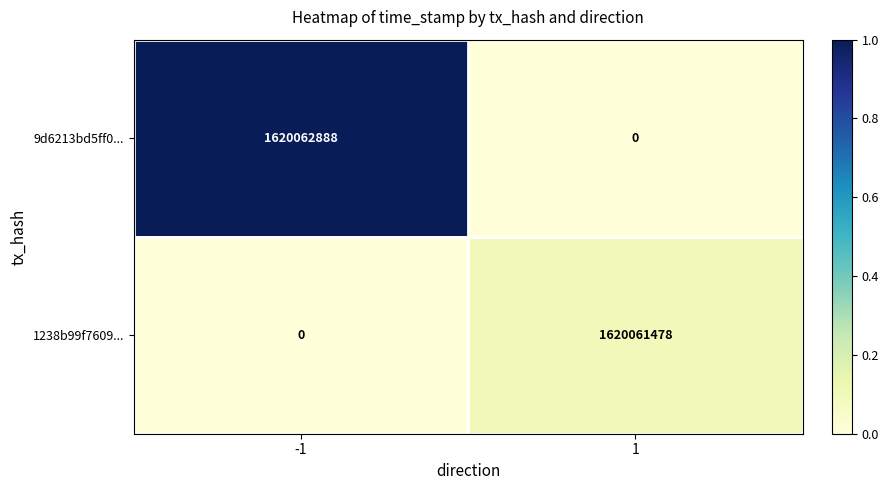

Which series has the largest range (max minus min)?

9d6213bd5ff0...